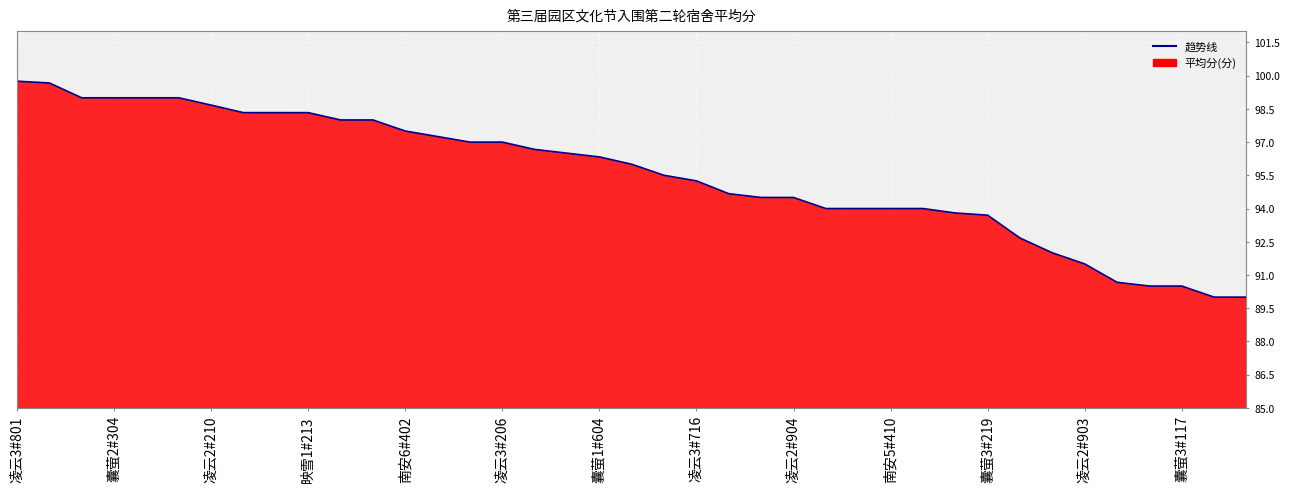

At which label does the data first exceed 96?

凌云3#801